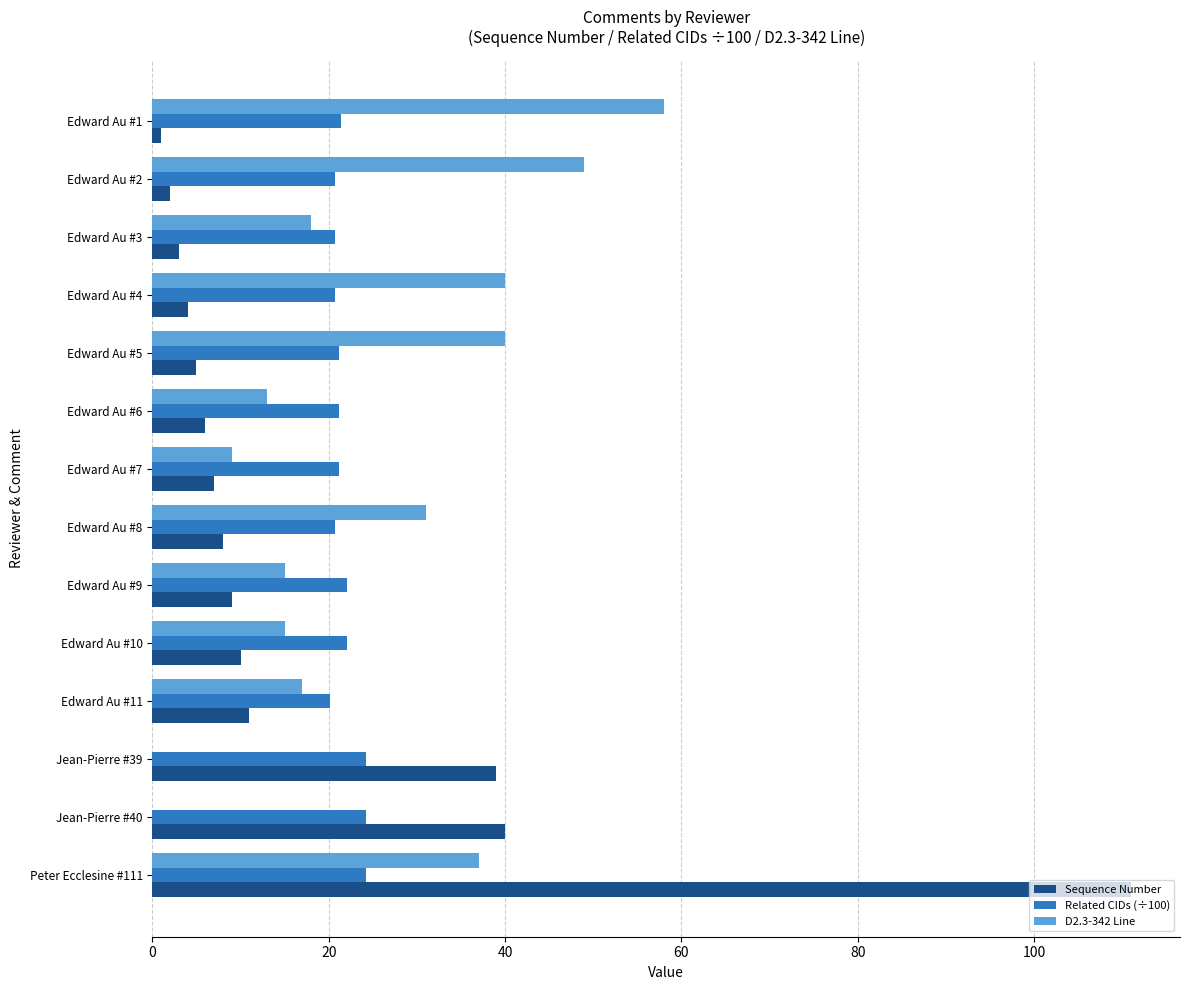

What is the sum of all Sequence Number values?

256.0